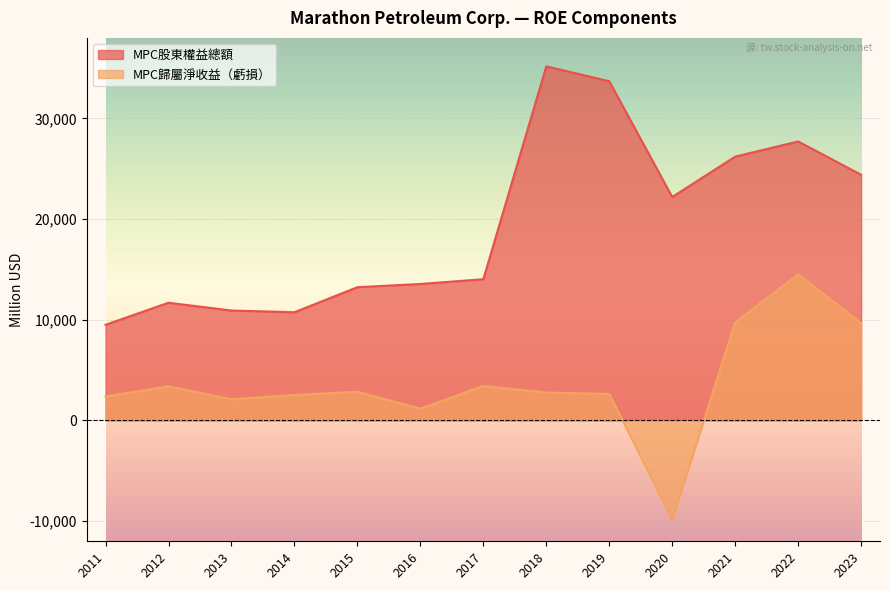

The value of MPC股東權益總額 at 2021 is 17706. True or false?

False